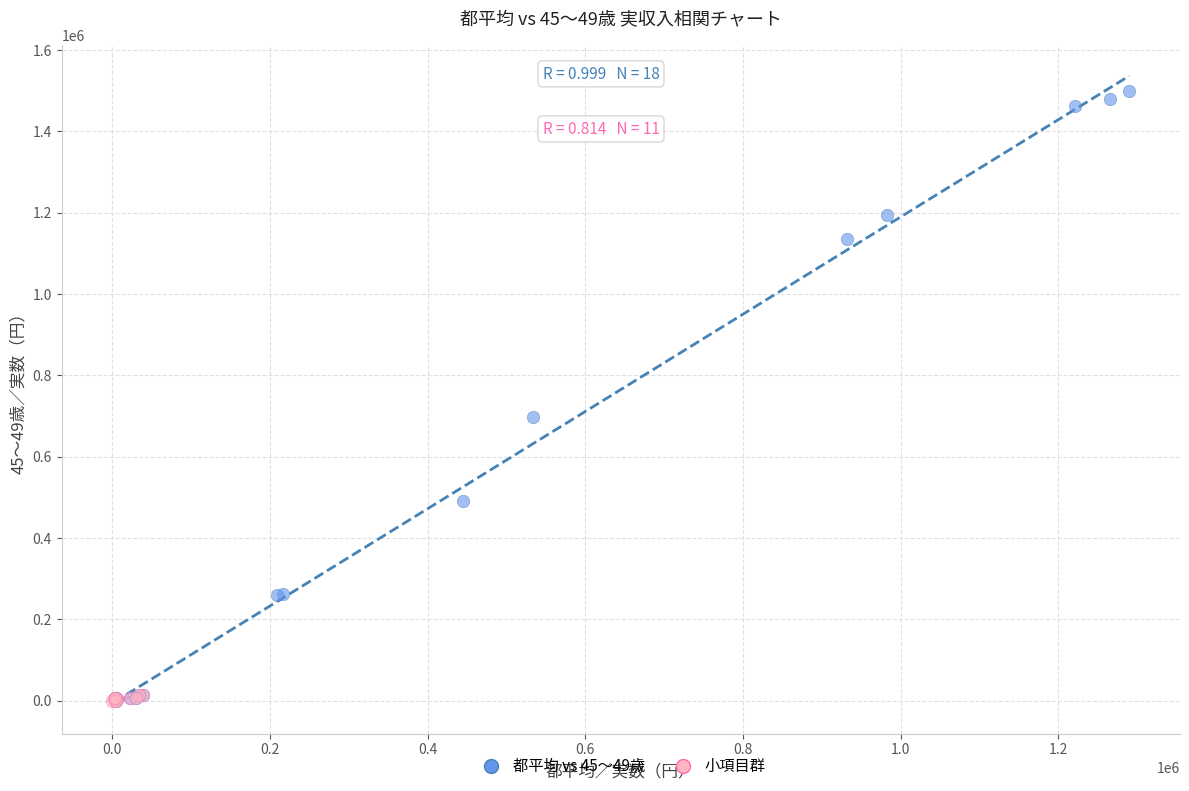

Which series reaches the maximum Y coordinate?

都平均 vs 45～49歳